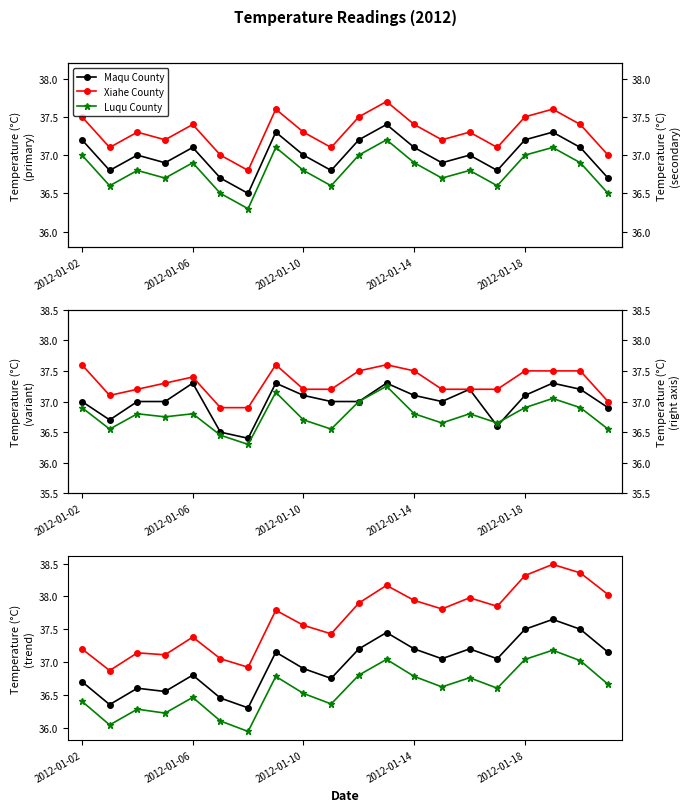

What is the difference between the second highest and minimum values in the Maqu County series?

1.2